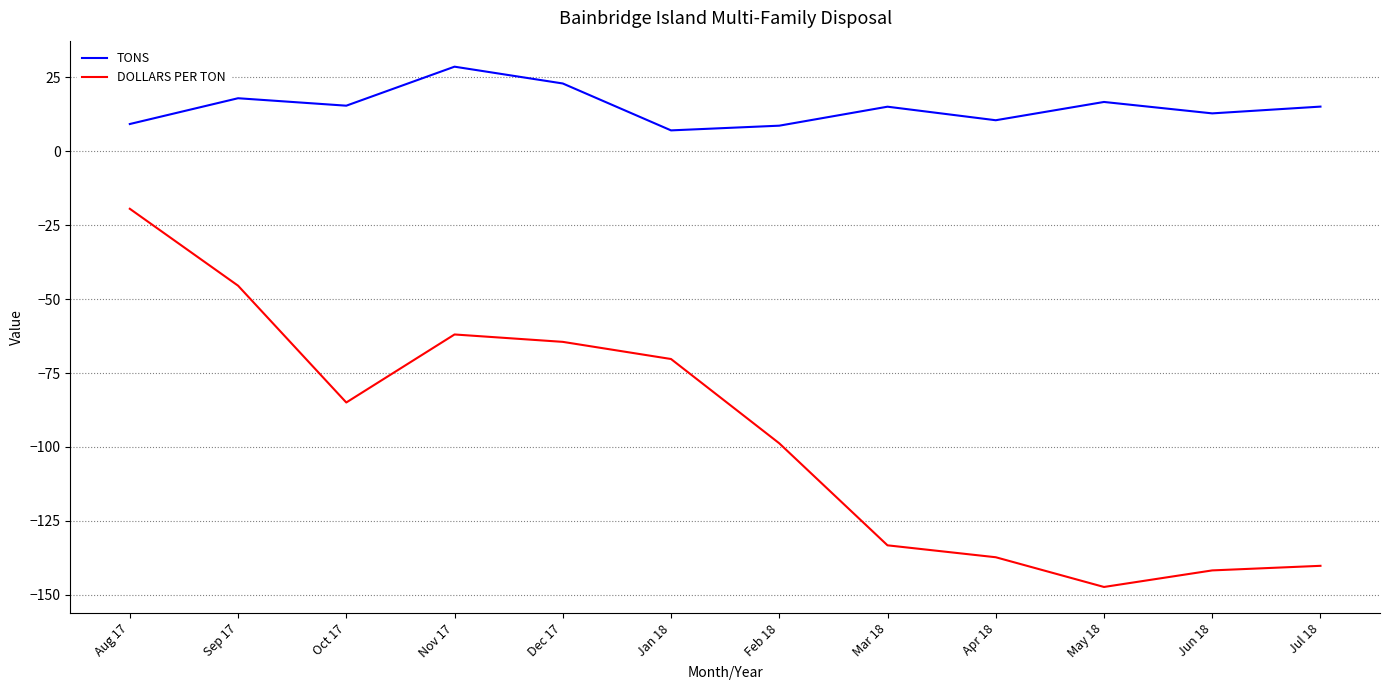

What is the greatest value displayed?

28.6